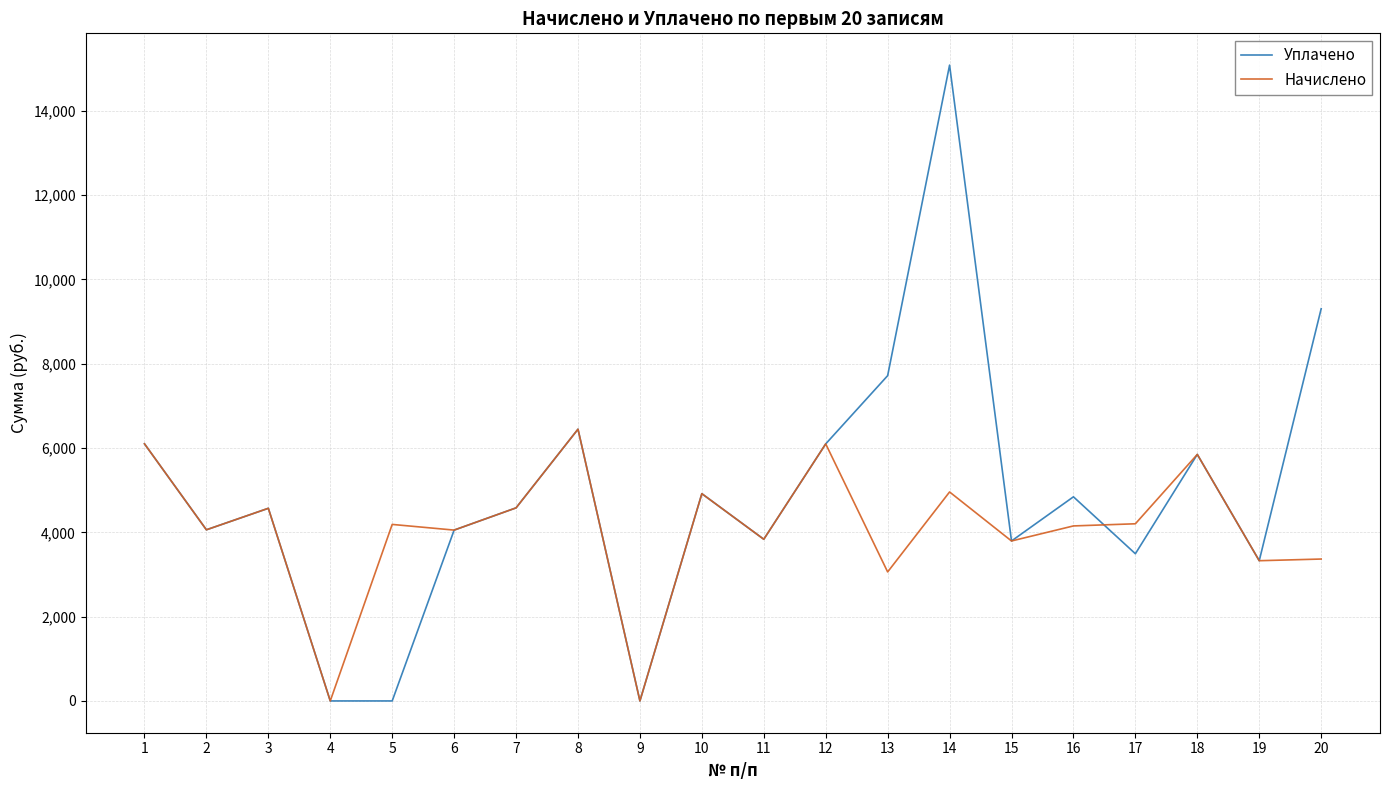

How many distinct data groups are displayed?

2